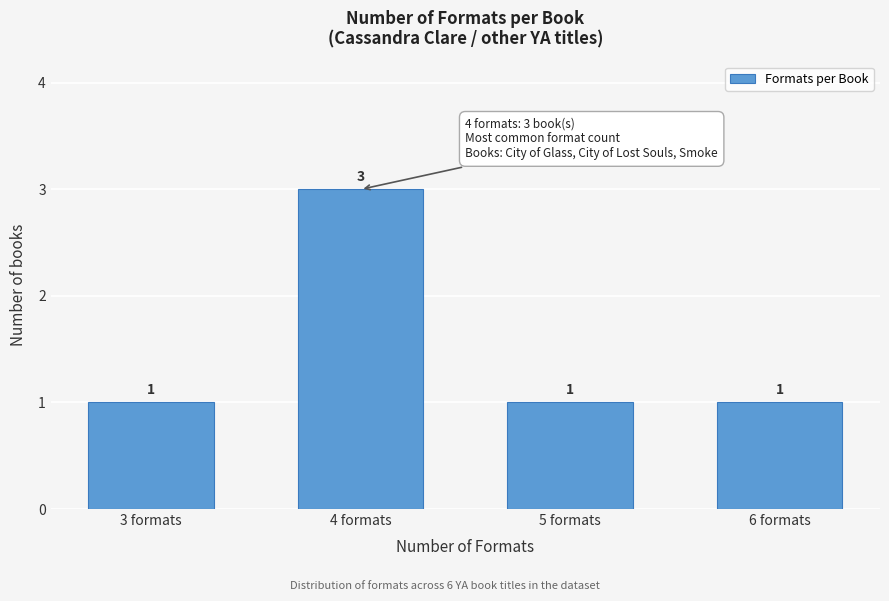

Reading right to left, what are all the values shown in this chart?

6 formats=1	5 formats=1	4 formats=3	3 formats=1